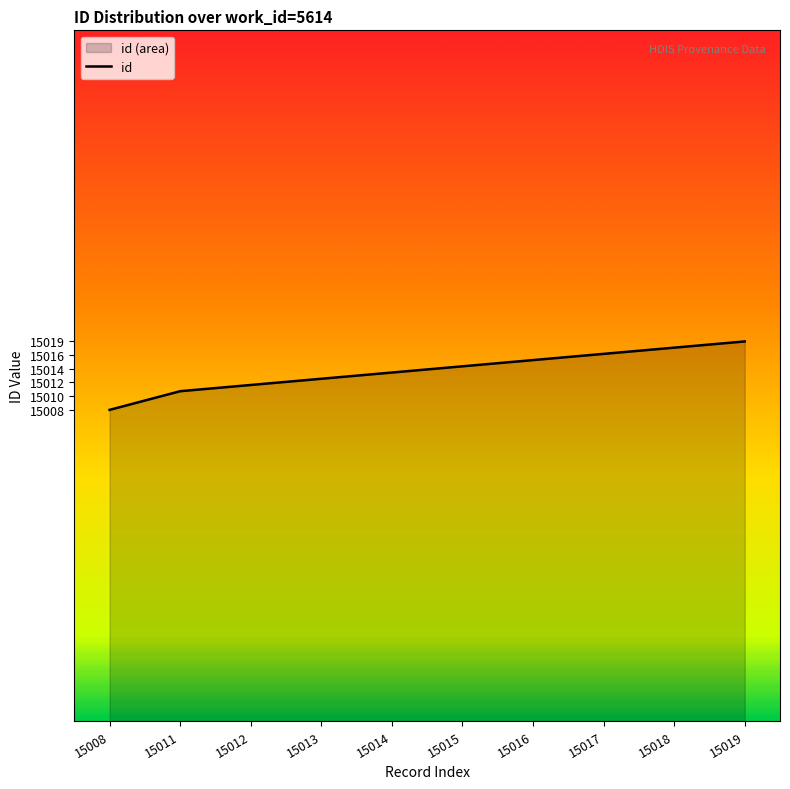

What is the difference between the second highest and second lowest values?

7